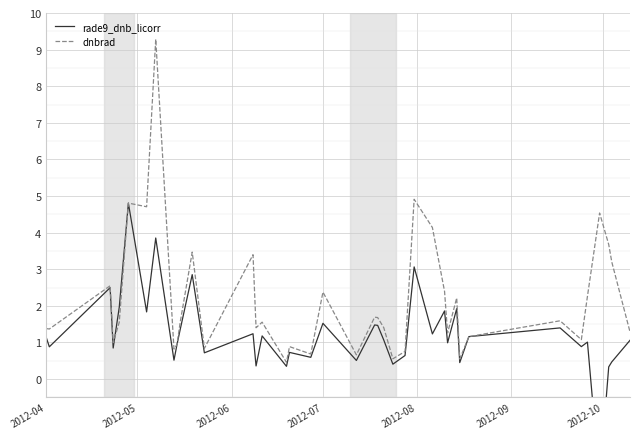

What is the average value of the rade9_dnb_licorr series?

1.2